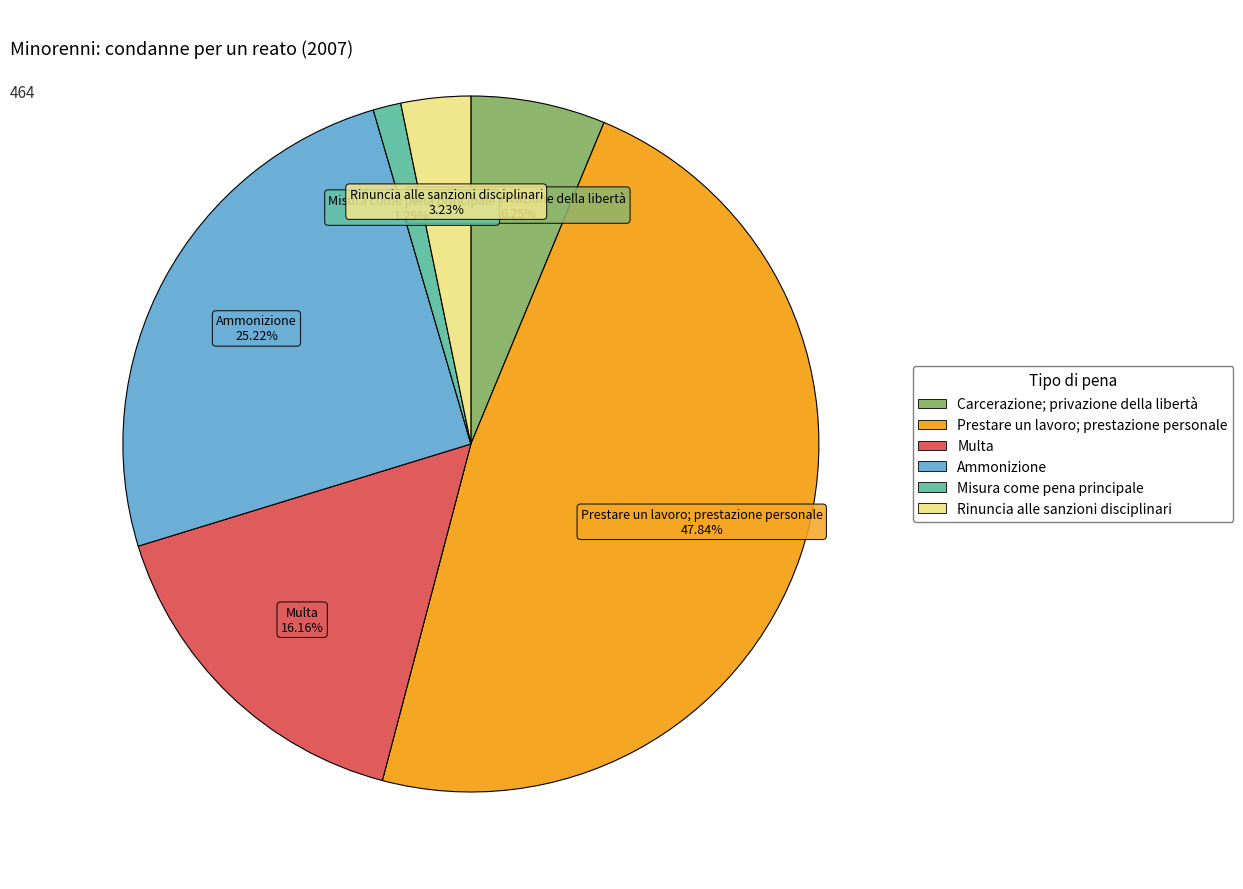

To the nearest percent, what portion does Ammonizione represent?

25%